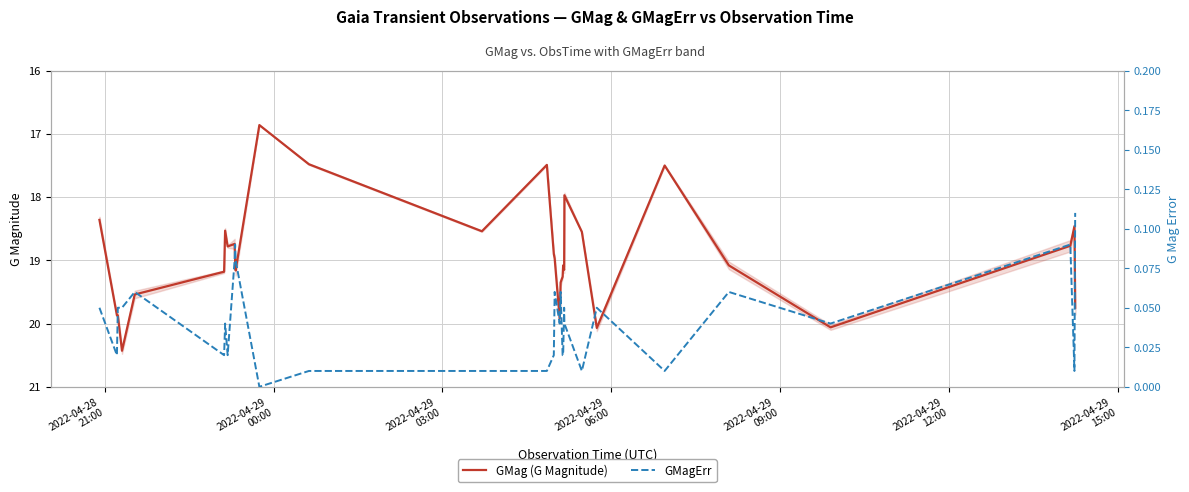

Rank the series by their maximum value, from highest to lowest.

GMag (G Magnitude), GMagErr